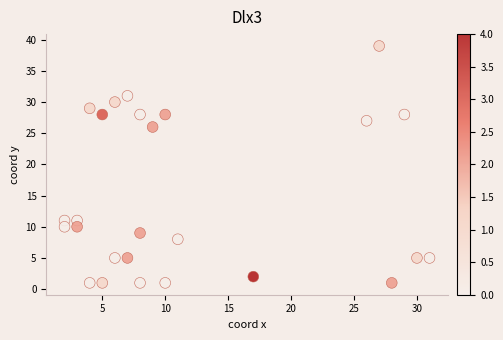

What Y value in the scatter plot is closest to 20?

26